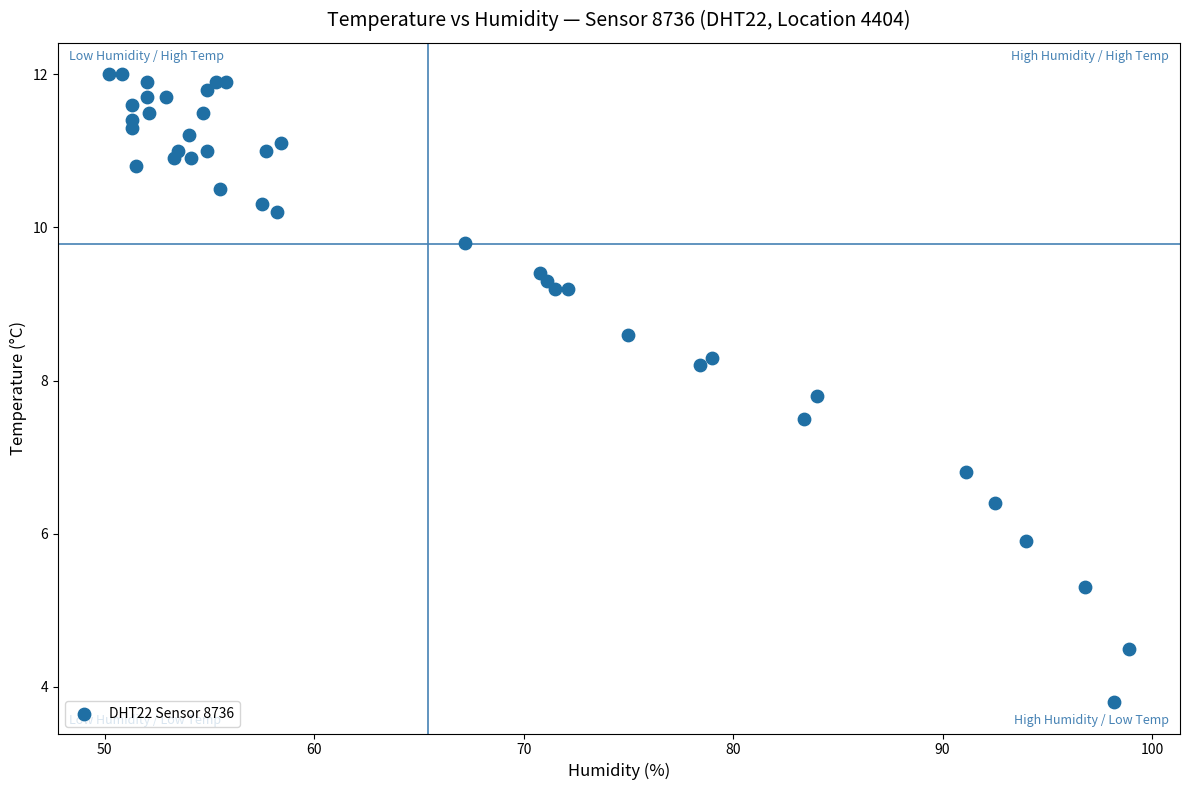

What Y value in the scatter plot is closest to 7?

6.8